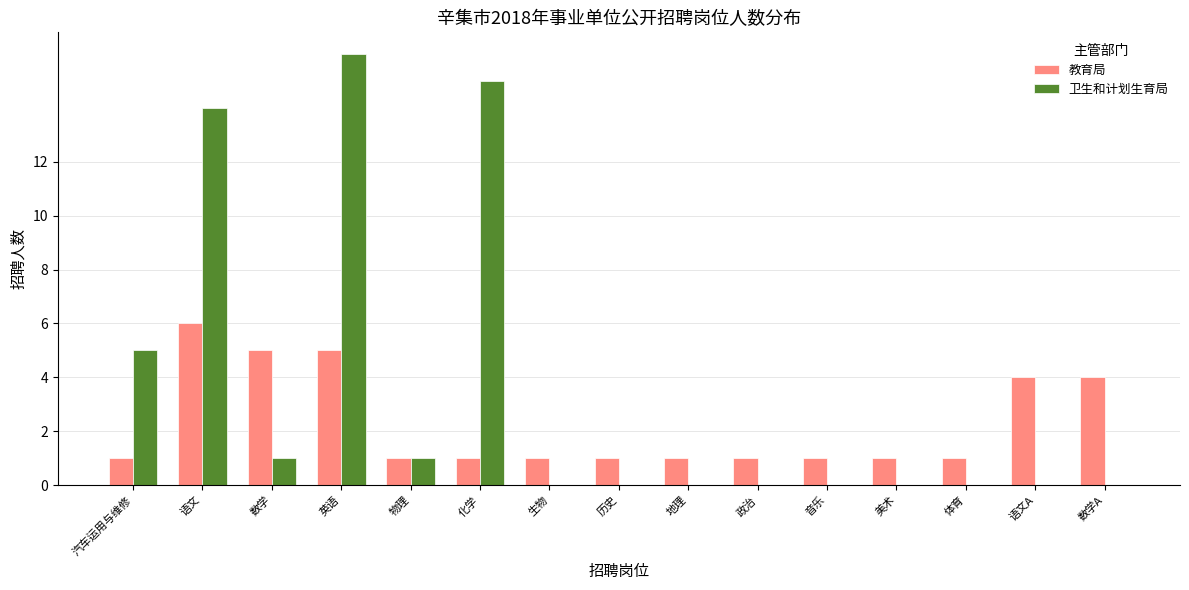

Count the 教育局 values in the range 1 to 4.

12